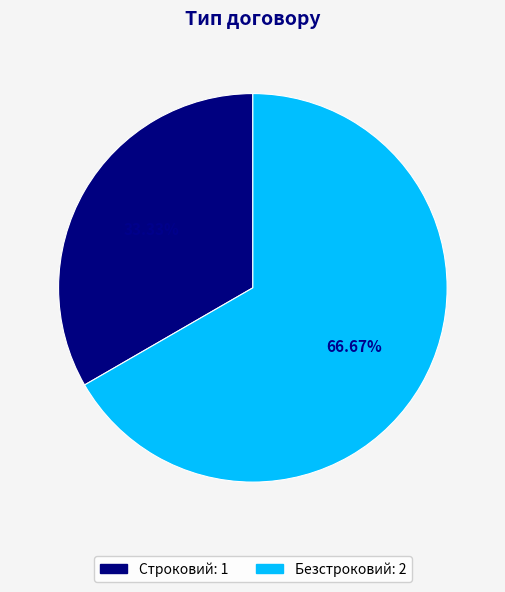

How many segments does this pie chart have?

2